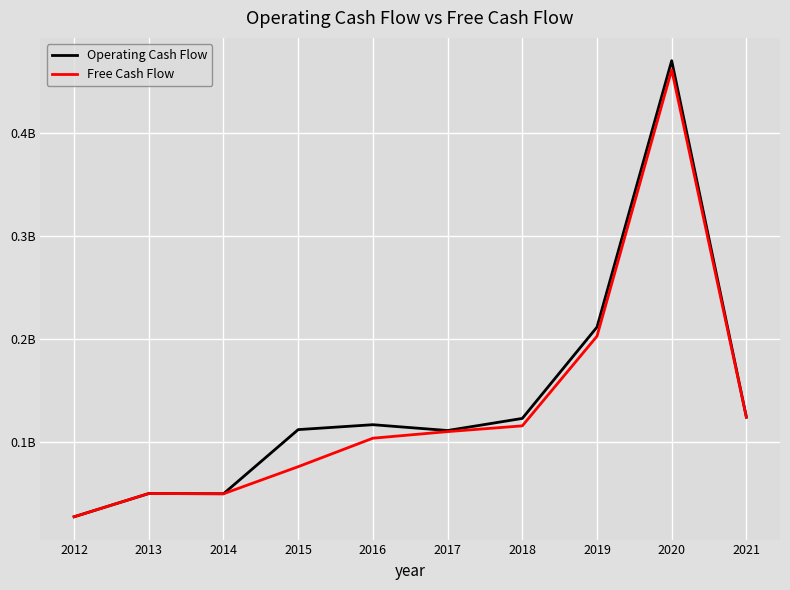

What are all the series names shown in the legend?

Operating Cash Flow, Free Cash Flow